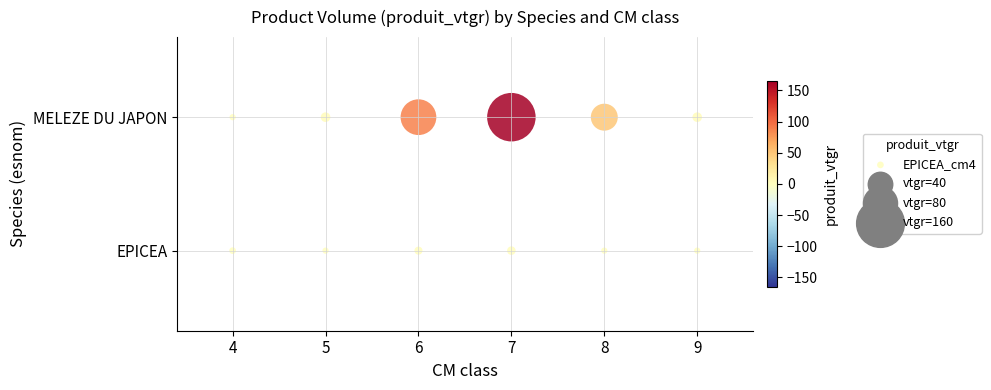

At which category is the sum across all series the highest?

7